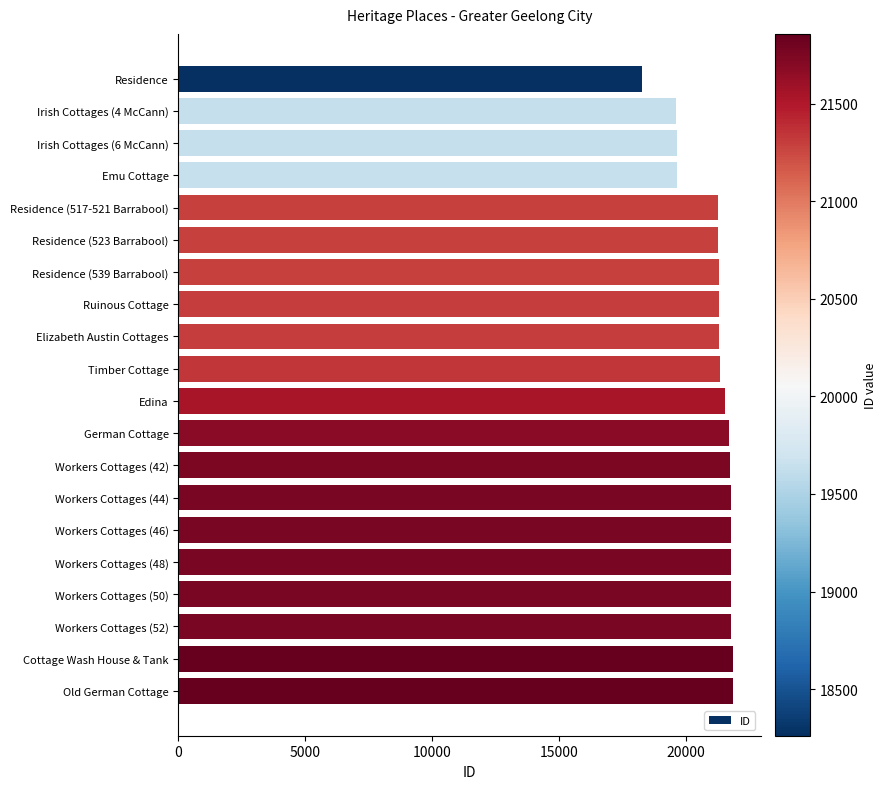

What value does the data have at Ruinous Cottage?

21297